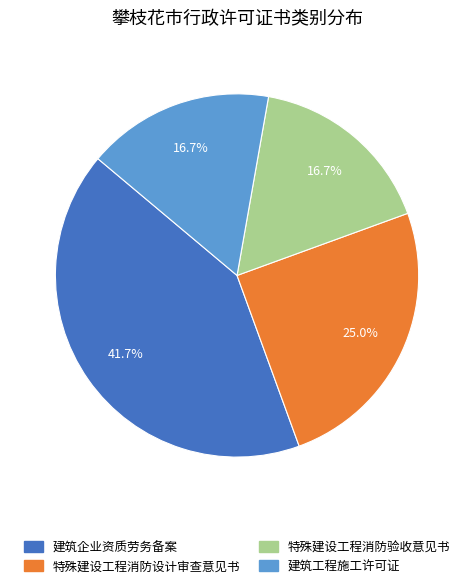

How many slices are in this pie chart?

4